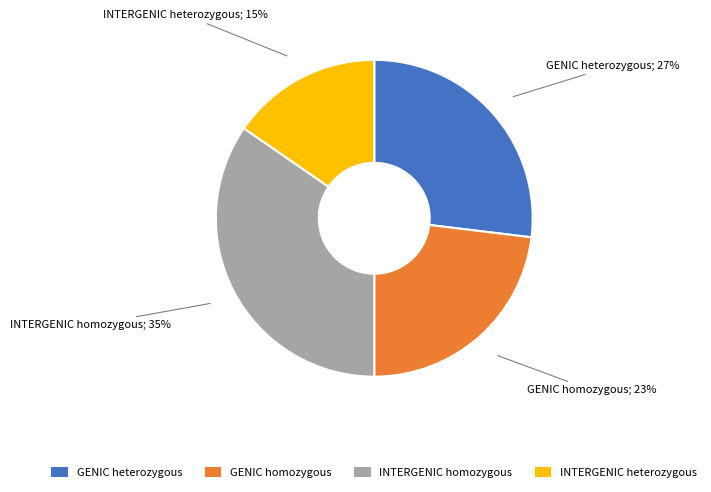

Which slice is the smallest?

INTERGENIC heterozygous